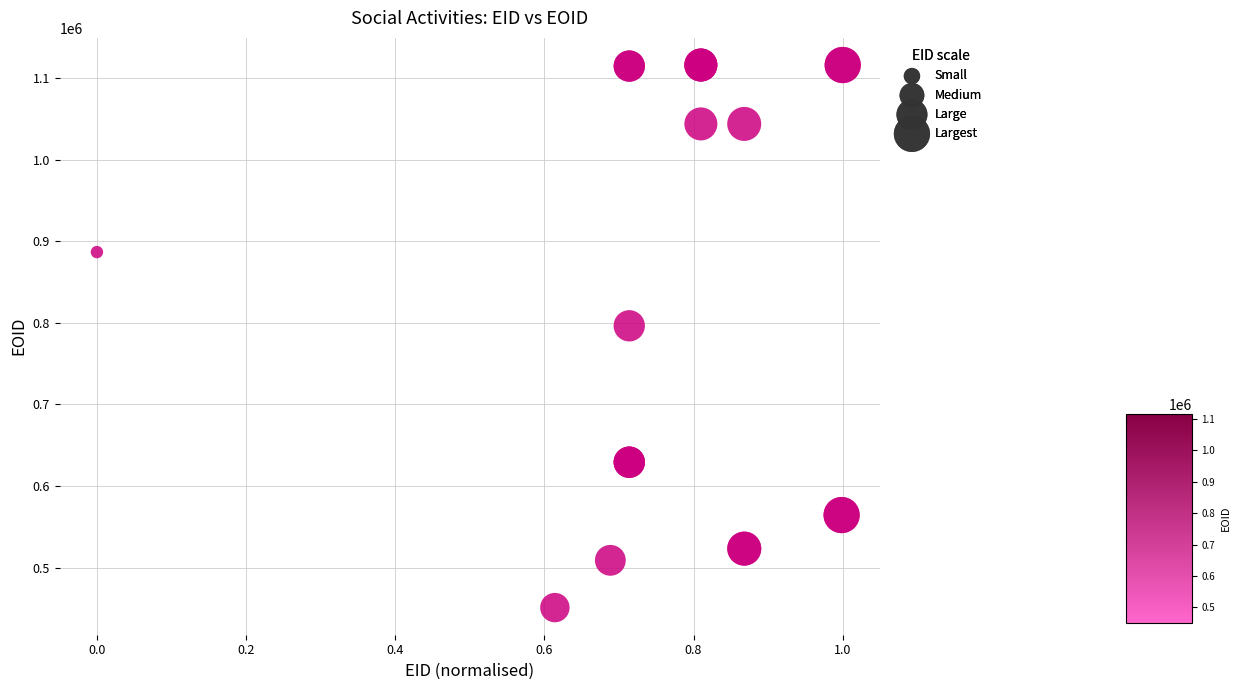

What Y value in the scatter plot is closest to 783581?

796463